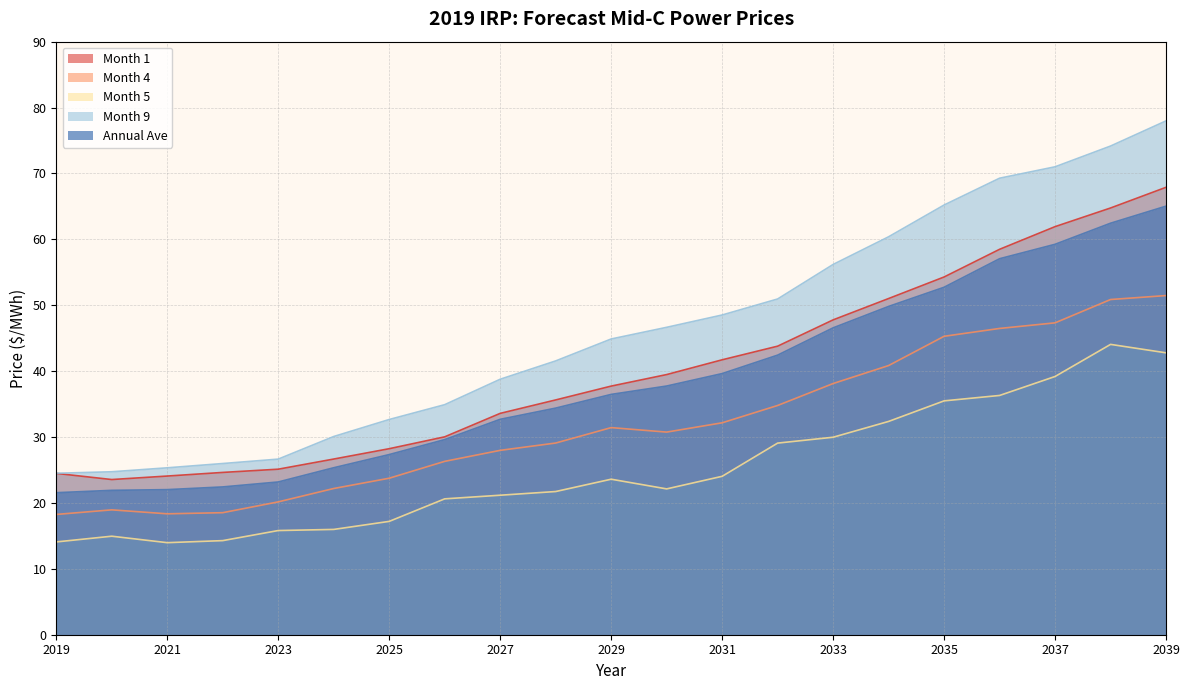

What is the difference between the Month 5 values at 2031 and 2027?

2.9